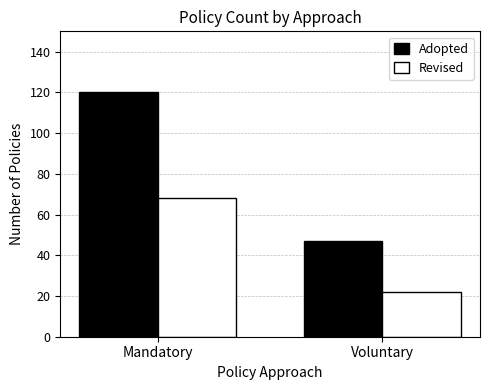

Between Mandatory and Voluntary, which series saw the biggest shift?

Adopted